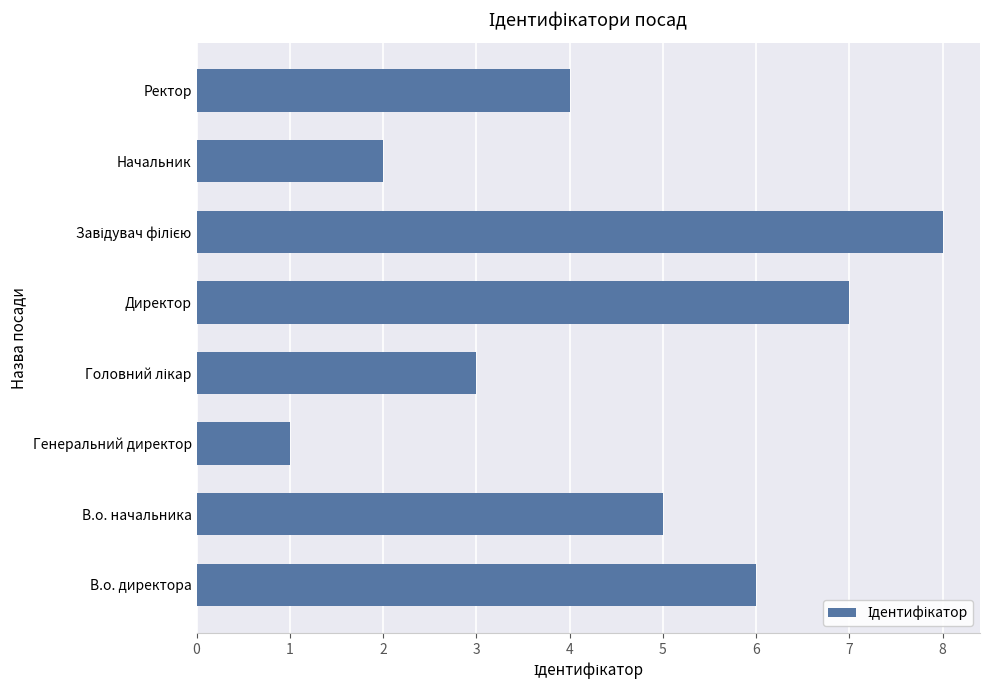

What is the greatest value displayed?

8